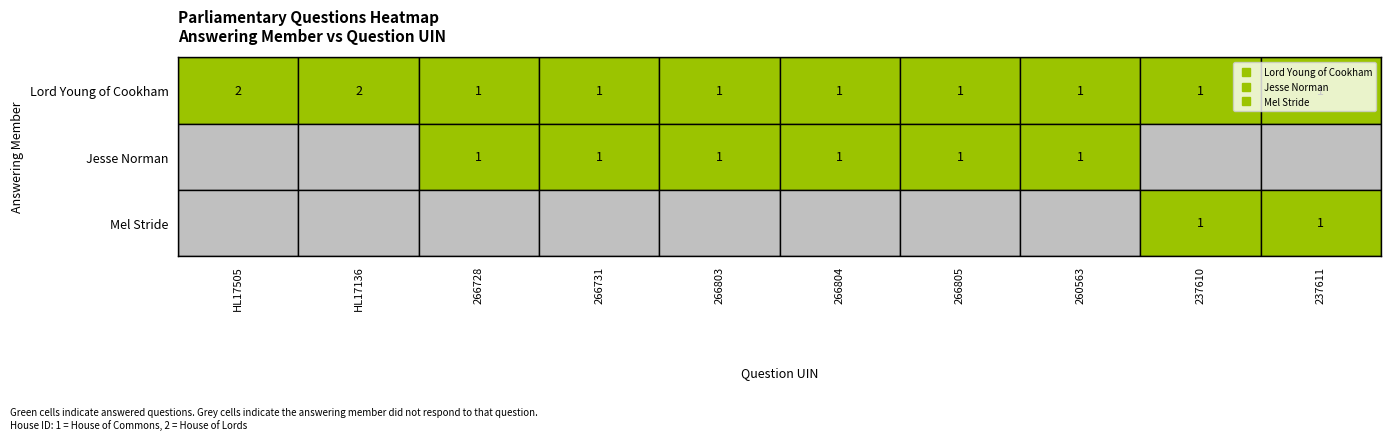

How many data points in Lord Young of Cookham are above 1?

2